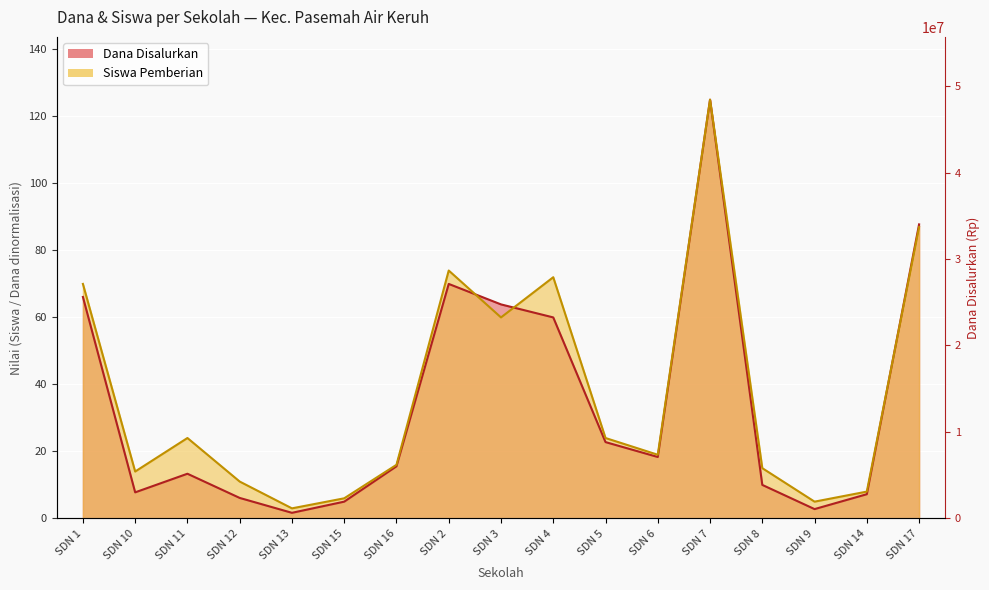

List the labels in order of Siswa Pemberian value, smallest first.

SDN 13, SDN 9, SDN 15, SDN 14, SDN 12, SDN 10, SDN 8, SDN 16, SDN 6, SDN 11, SDN 5, SDN 3, SDN 1, SDN 4, SDN 2, SDN 17, SDN 7